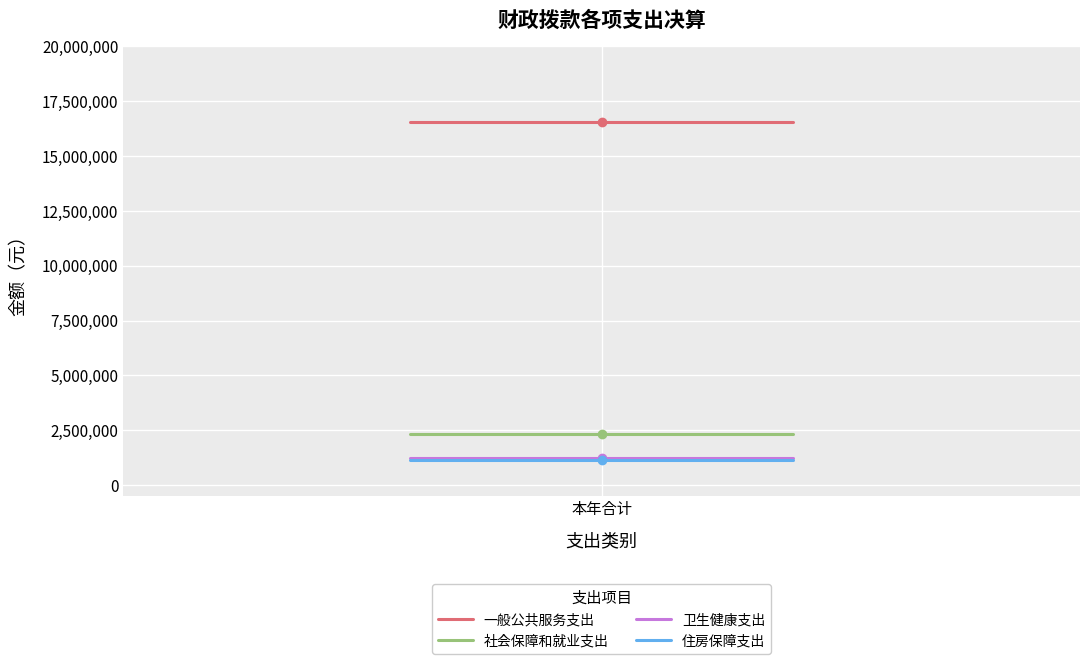

Where is 社会保障和就业支出 nearest to the value 2335884?

本年合计